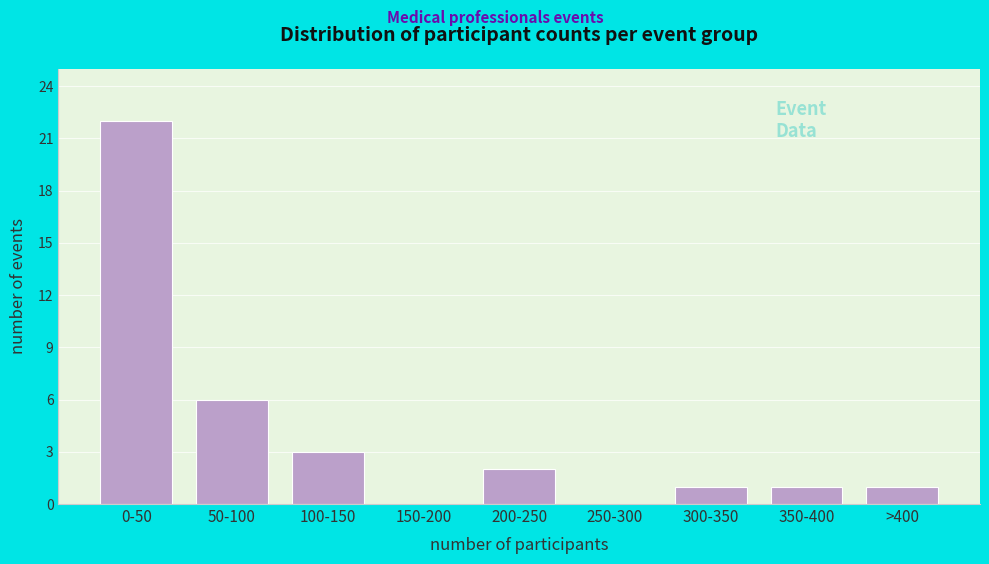

Reading right to left, transcribe all the data shown in this chart.

>400=1	350-400=1	300-350=1	250-300=0	200-250=2	150-200=0	100-150=3	50-100=6	0-50=22